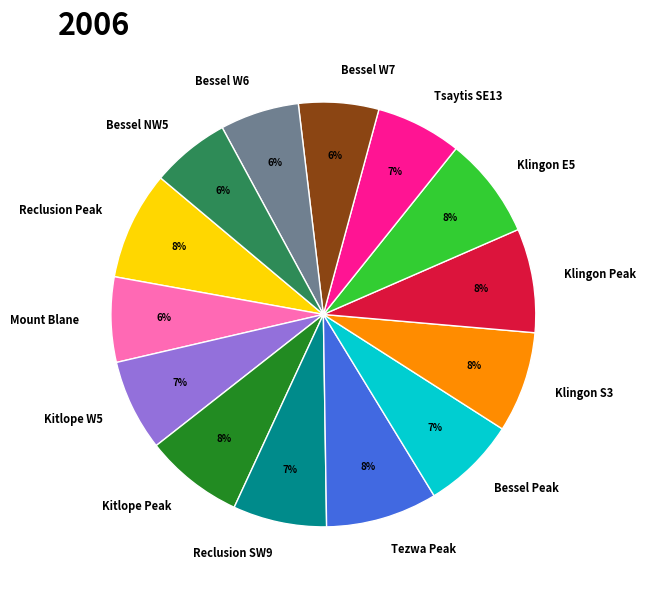

To the nearest percent, what is the average slice percentage?

7%